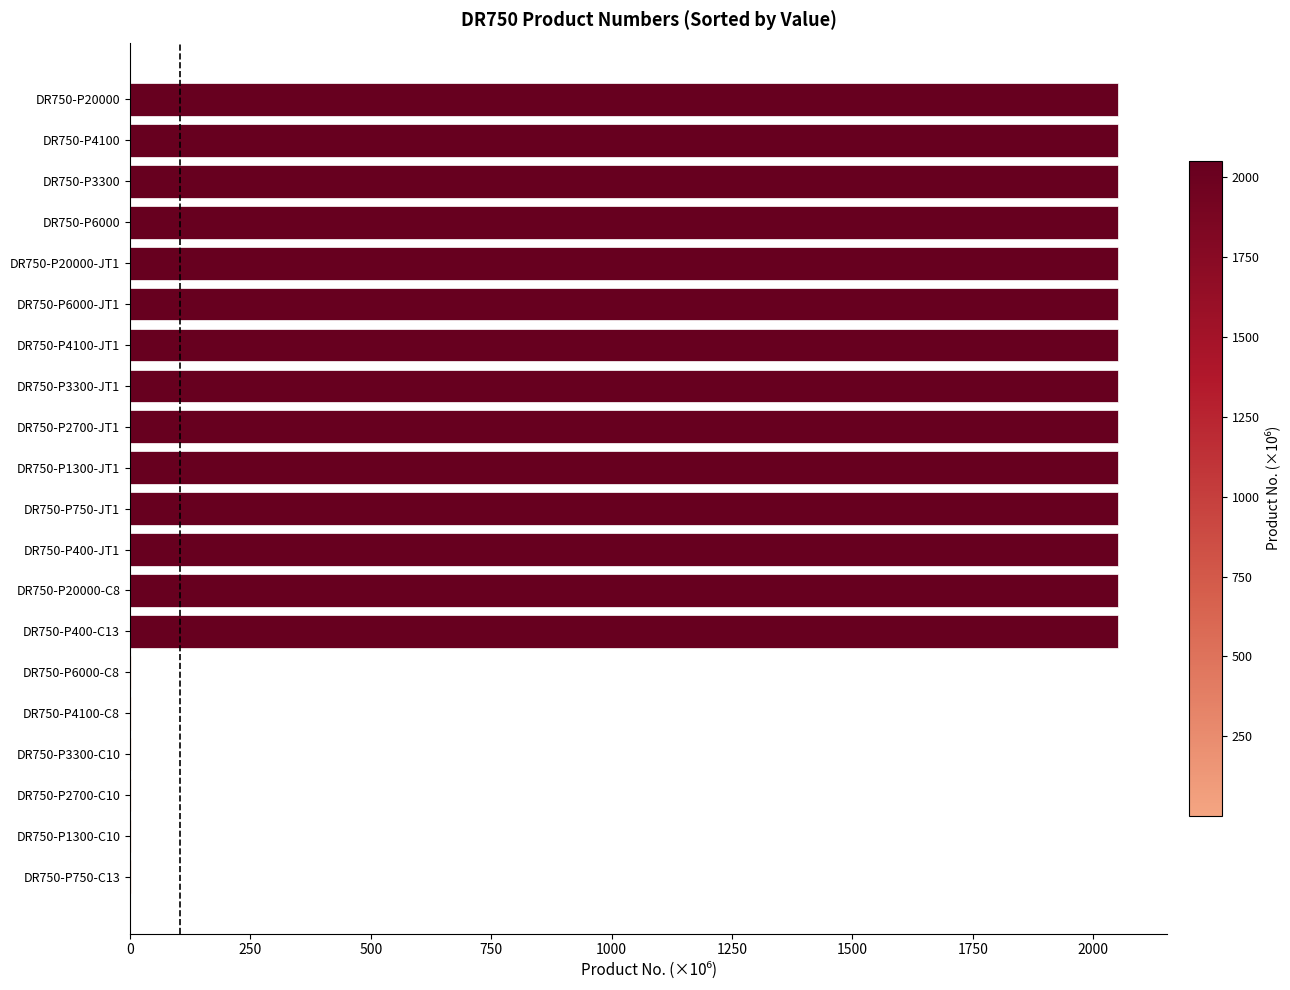

What is the sum of all values?

28729.4